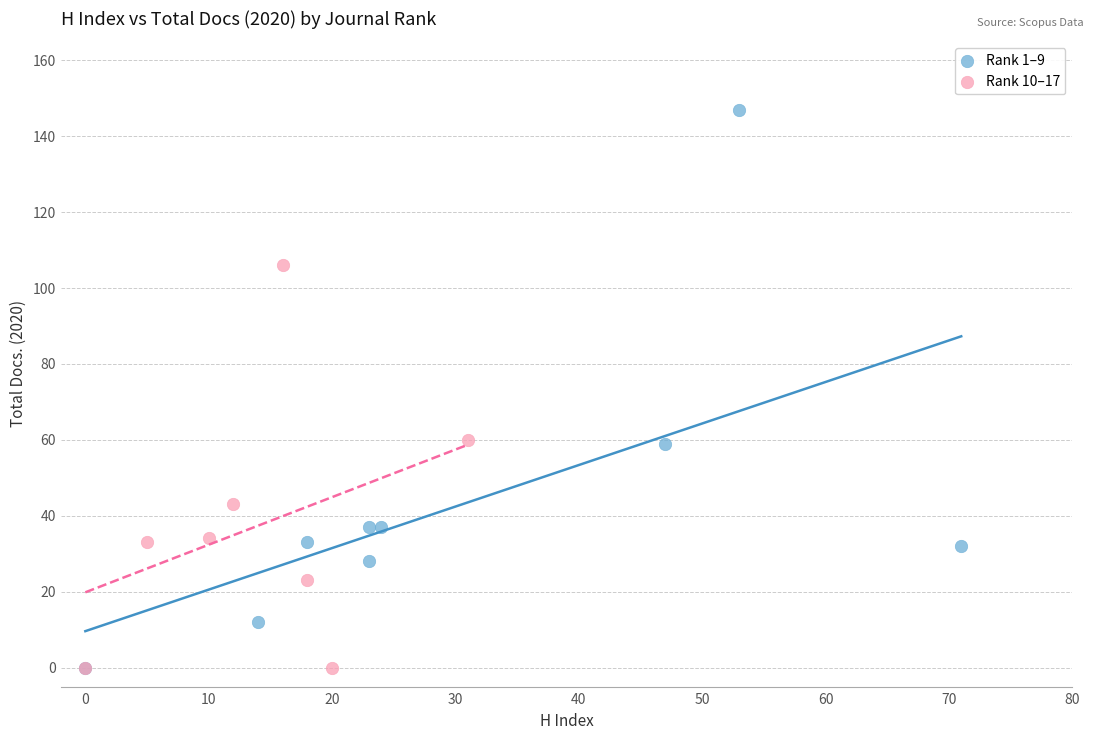

Which series has the largest Y range (max minus min)?

Rank 1–9